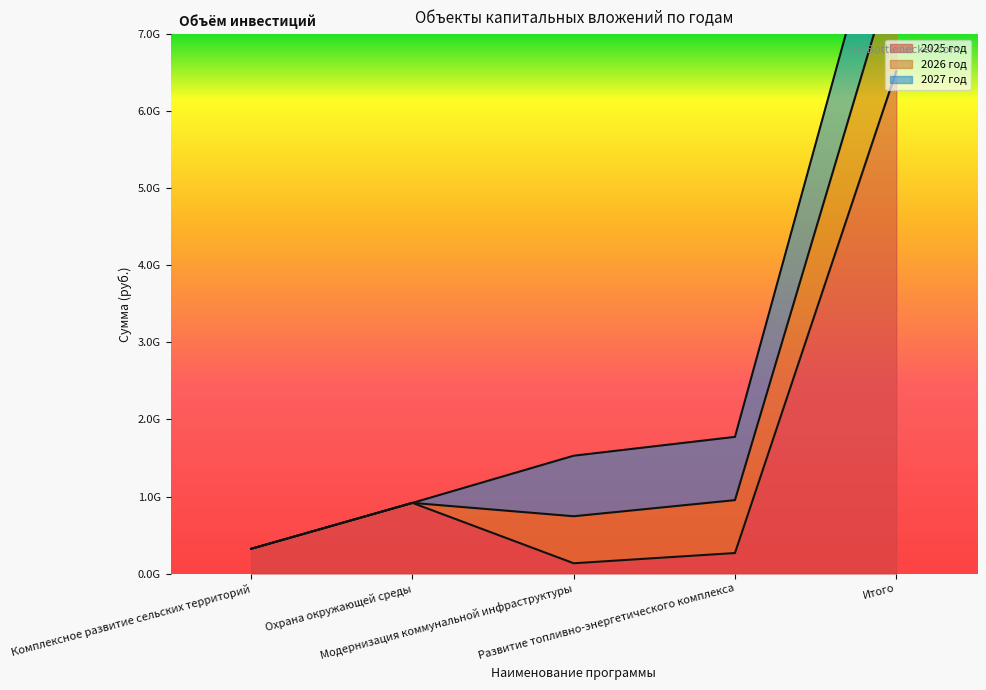

Reading left to right, what are all the values shown in this chart?

2025 год: 322291965.5	917936527.0	134501930.6	267254612.2	6518760582.5
2026 год: 0.0	0.0	609958562.4	686433859.4	1452166481.8
2027 год: 0.0	0.0	785629429.2	820774429.2	1406540086.2